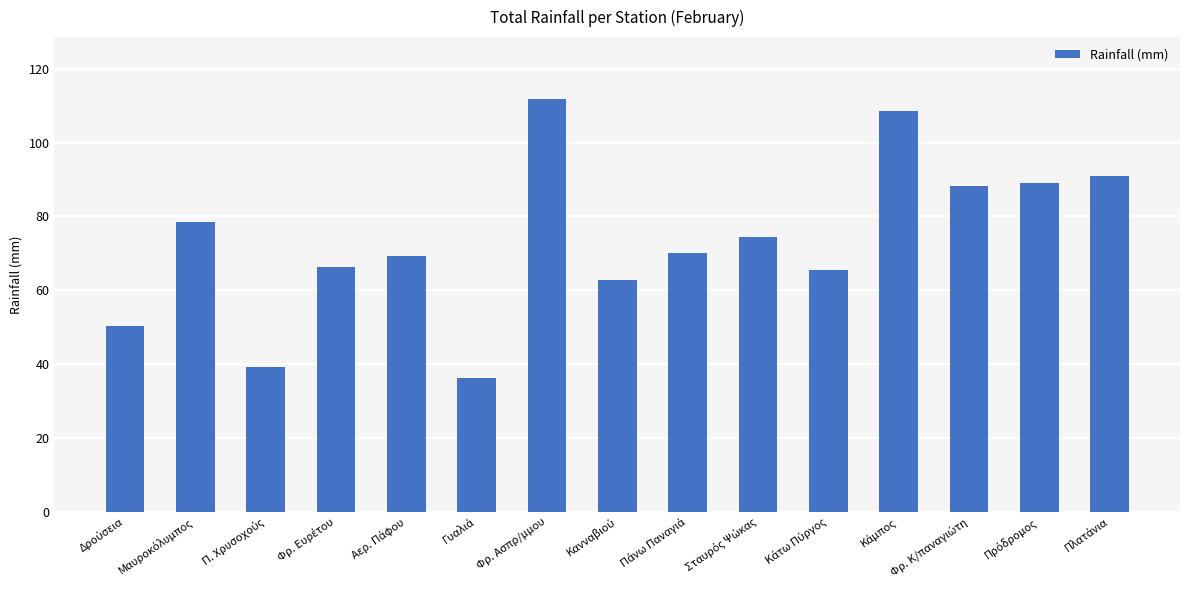

Does the chart contain any negative values?

No